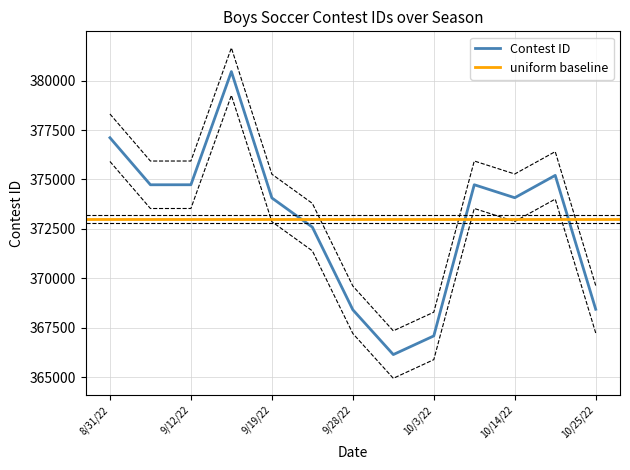

What is the change in value from 9/10/22 to 10/22/22?

+475